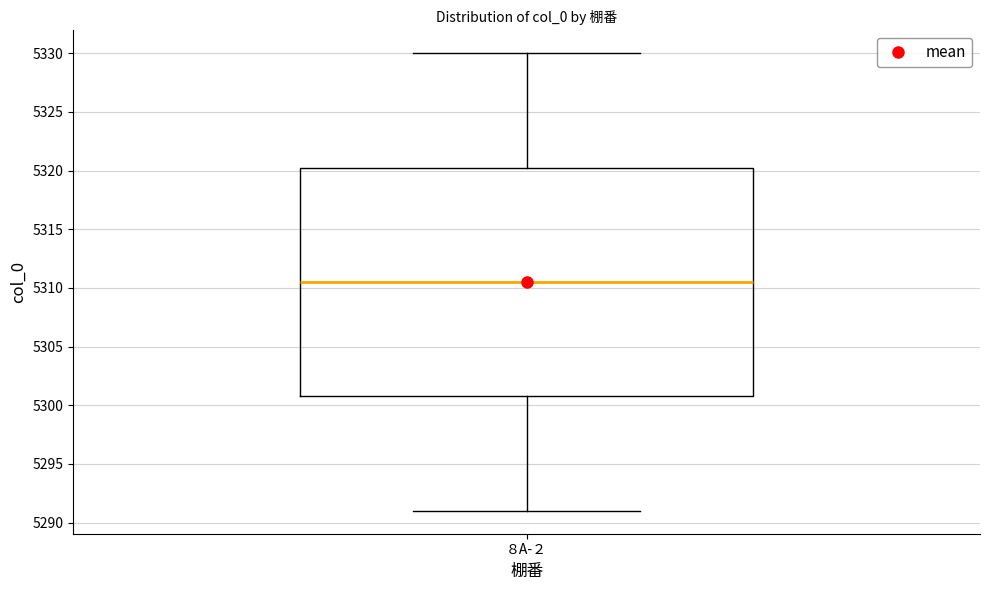

Where does the lower whisker of the box for ８A-２ end on the y-axis? The values are not printed on the chart, so give them approximately, as read against the axis.

5291.0